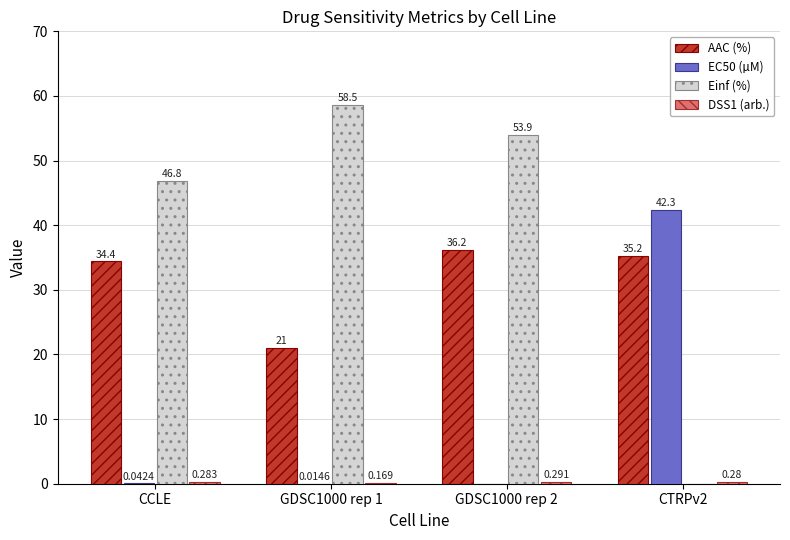

How many data points in AAC (%) are above 35?

2